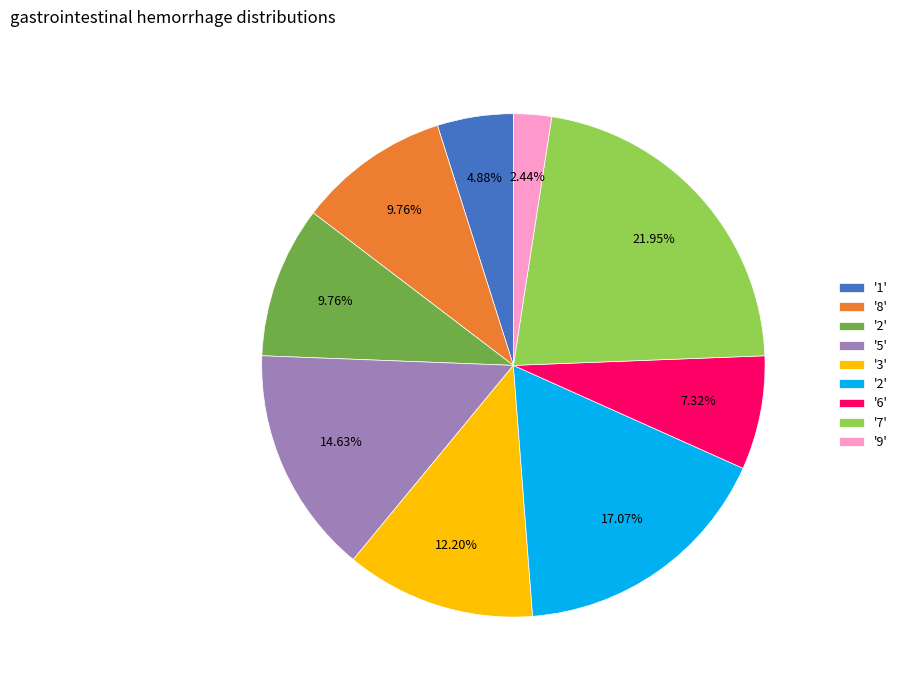

Is there any slice that represents more than half of the pie?

No